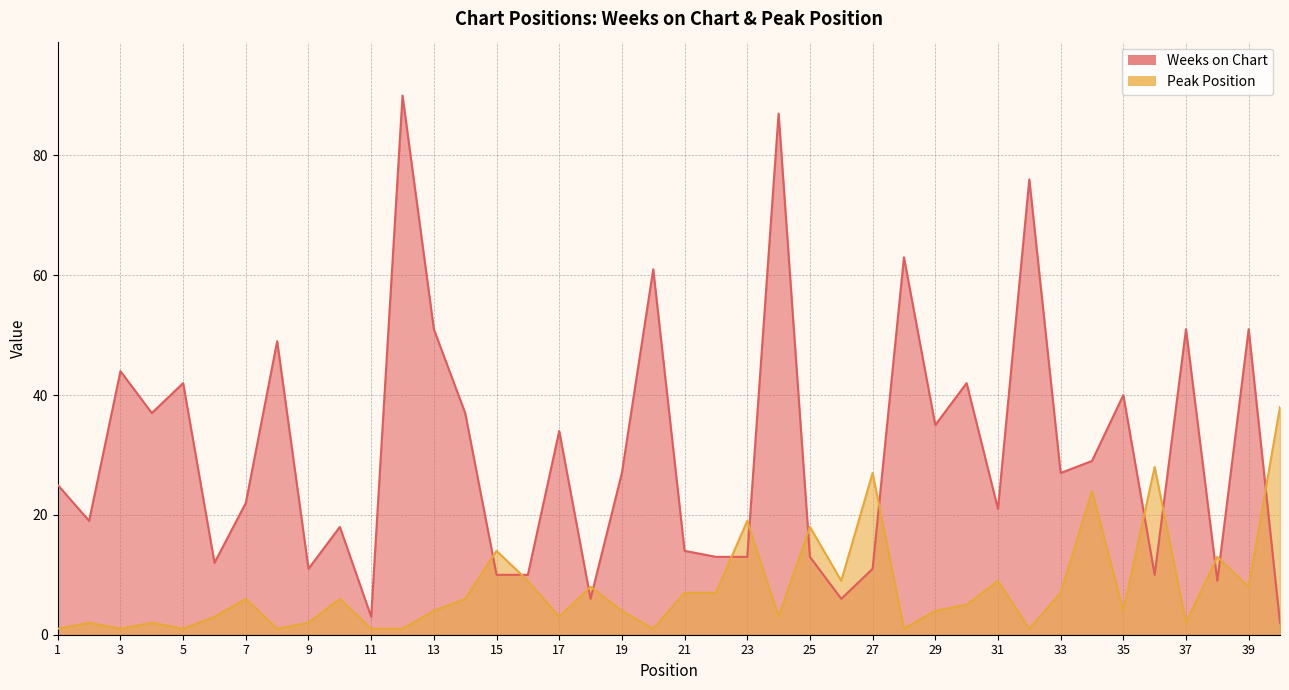

In Peak Position, how many points are lower than both neighbors (excluding endpoints)?

12